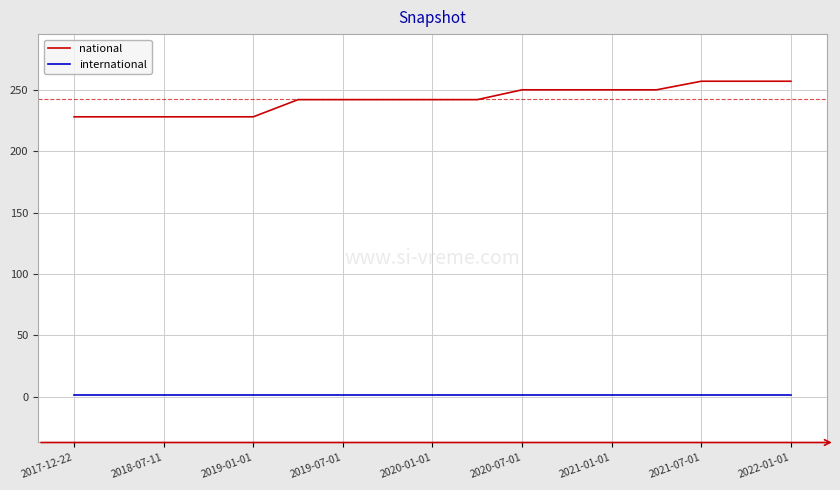

List the series in order of their peak value, lowest first.

international, national